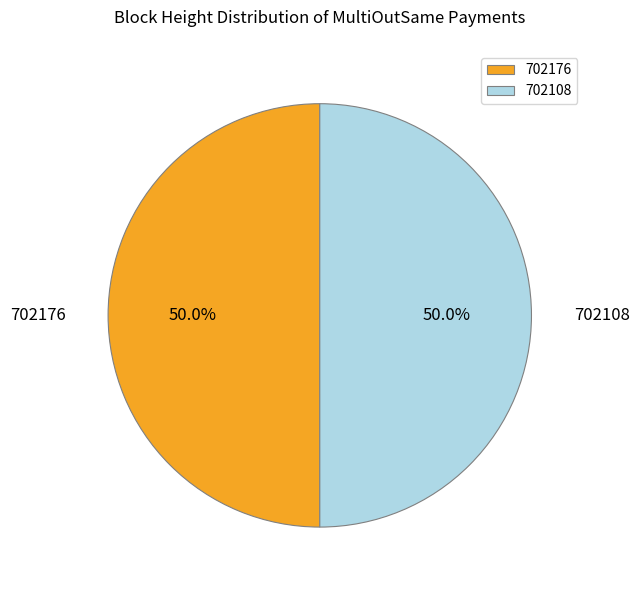

Do 702108 and 702176 together represent more than half of the pie?

Yes